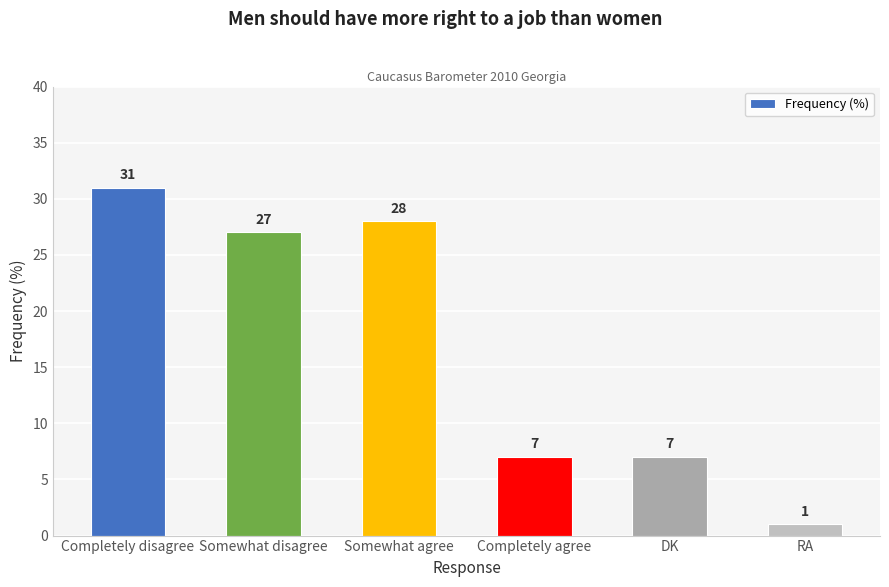

What is the label of the 6th bar from the left?

RA